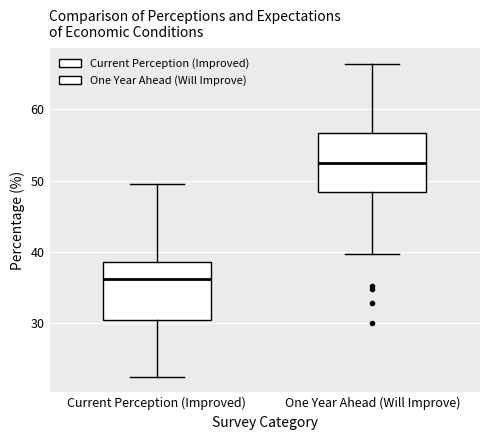

Which box has the highest median line?

One Year Ahead (Will Improve)